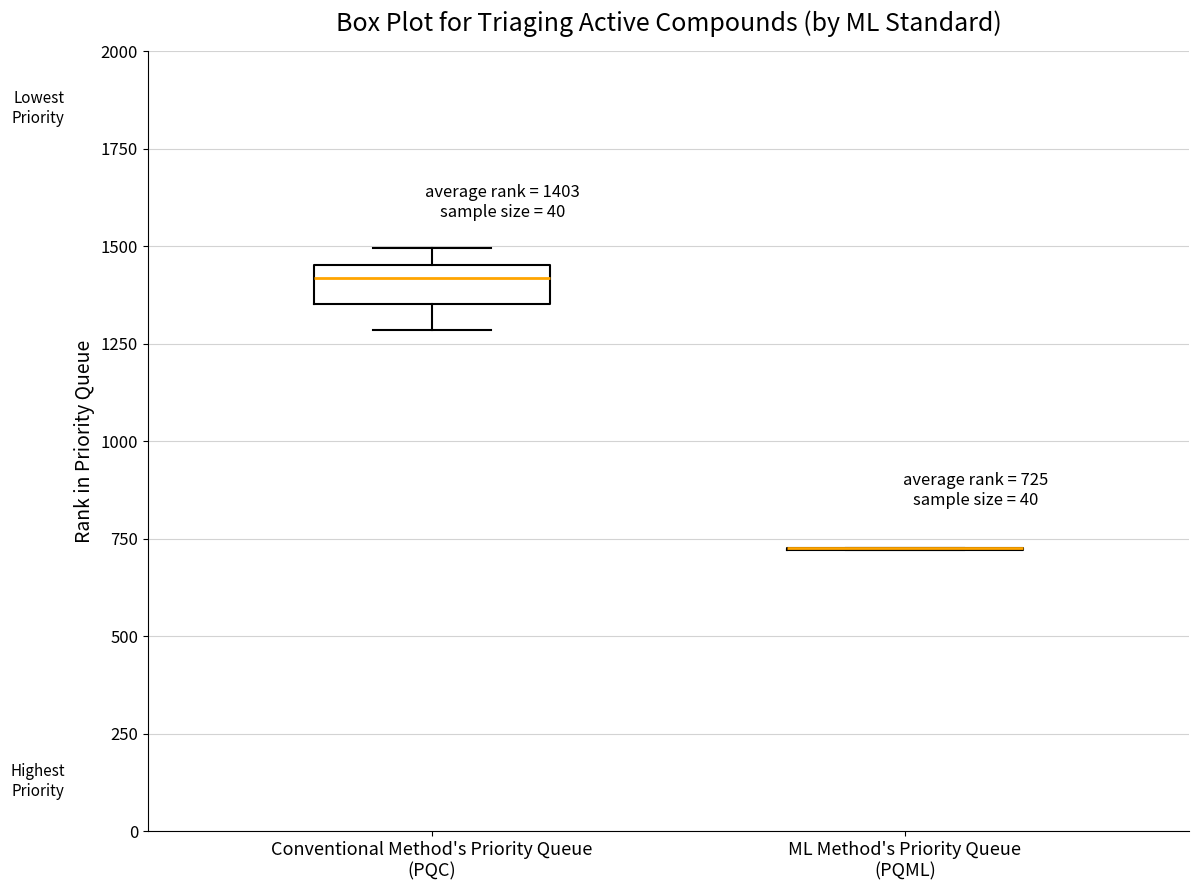

Which box is the tallest, from its lower edge to its upper edge?

Conventional Method's Priority Queue (PQC)